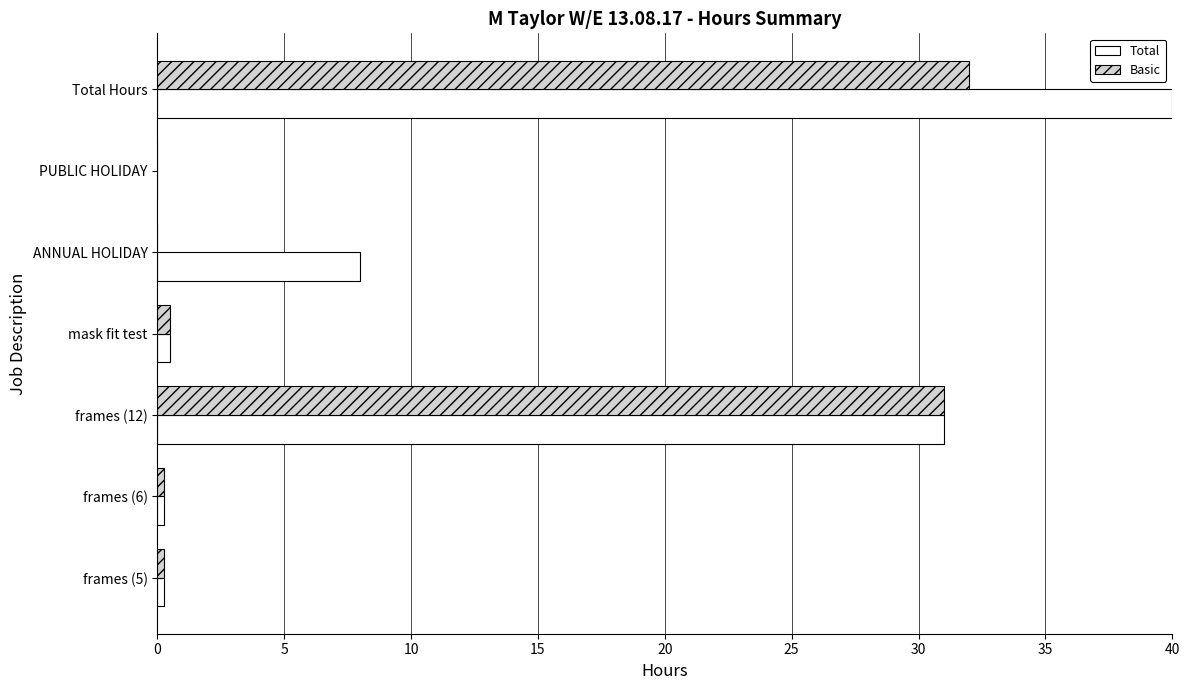

What is the highest value of the Basic series?

32.0